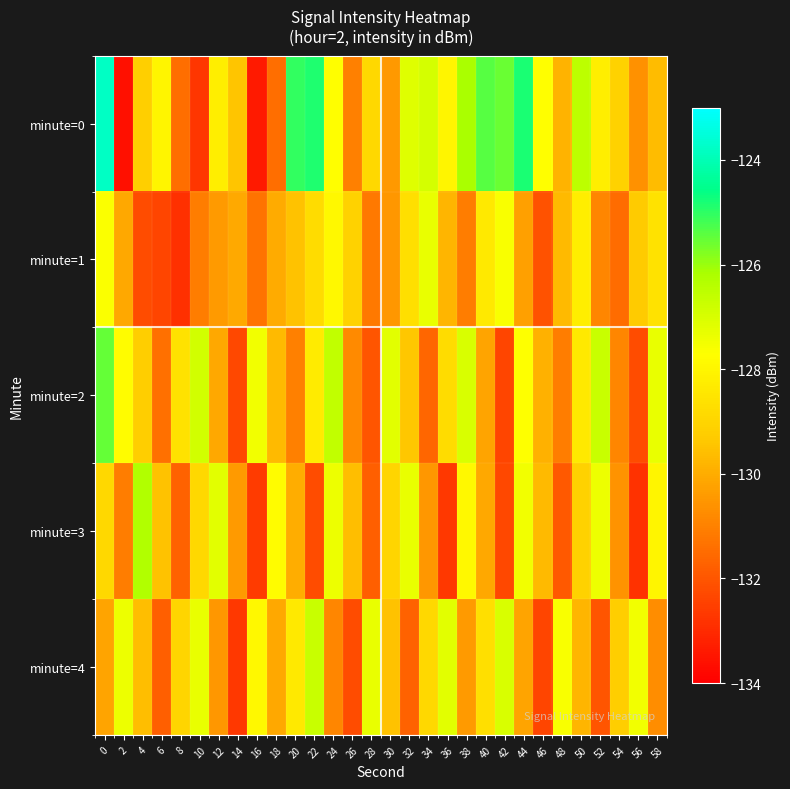

Which series has the largest total across all categories?

minute=0